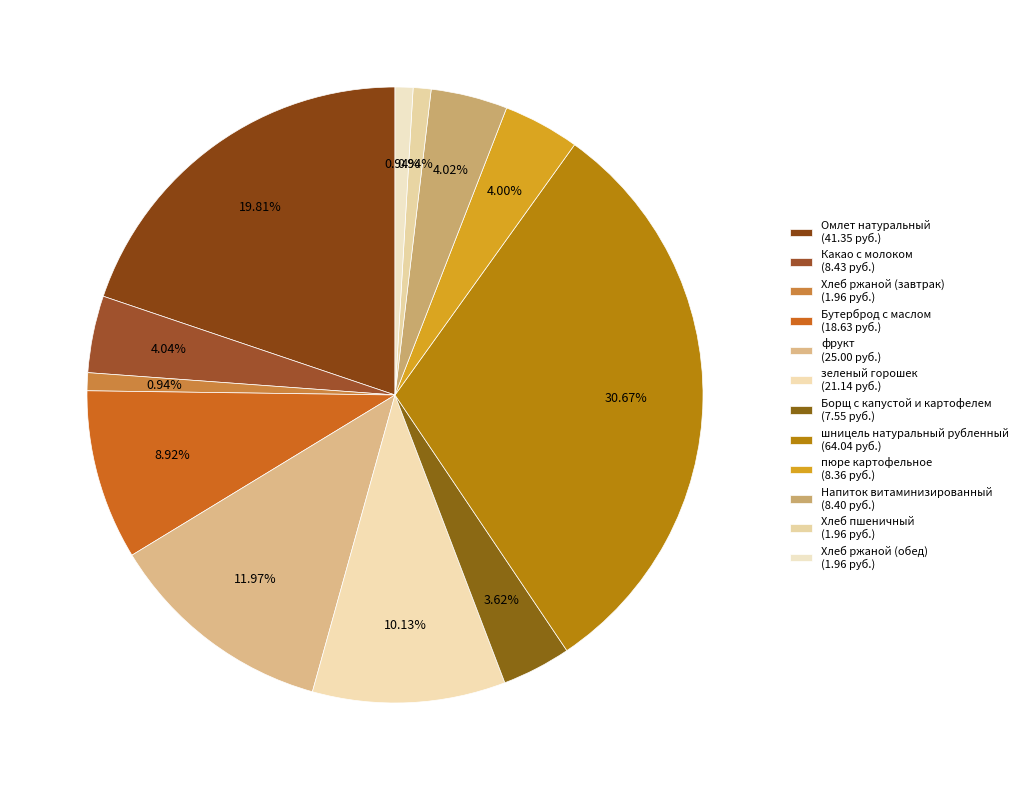

True or false: зеленый горошек accounts for 5% of the total.

False